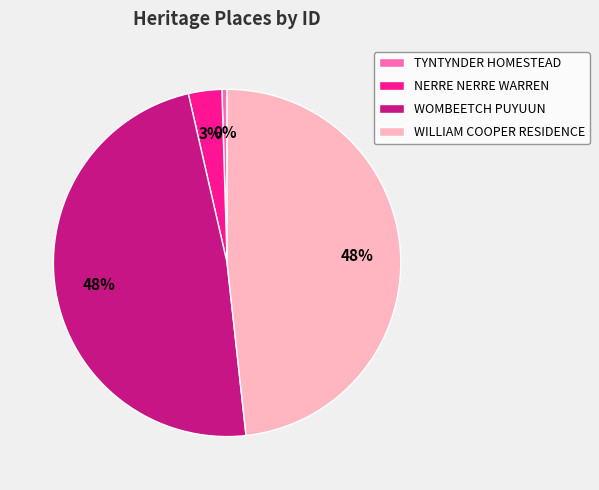

What percentage is the NERRE NERRE WARREN slice, to the nearest percent?

3%